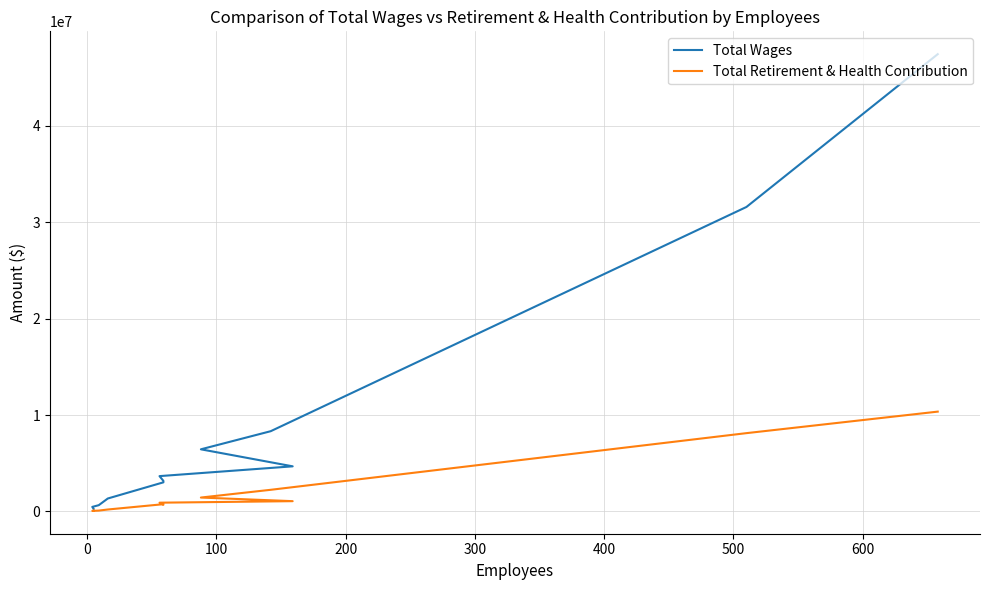

How many interior local valleys does the Total Retirement & Health Contribution series have?

2